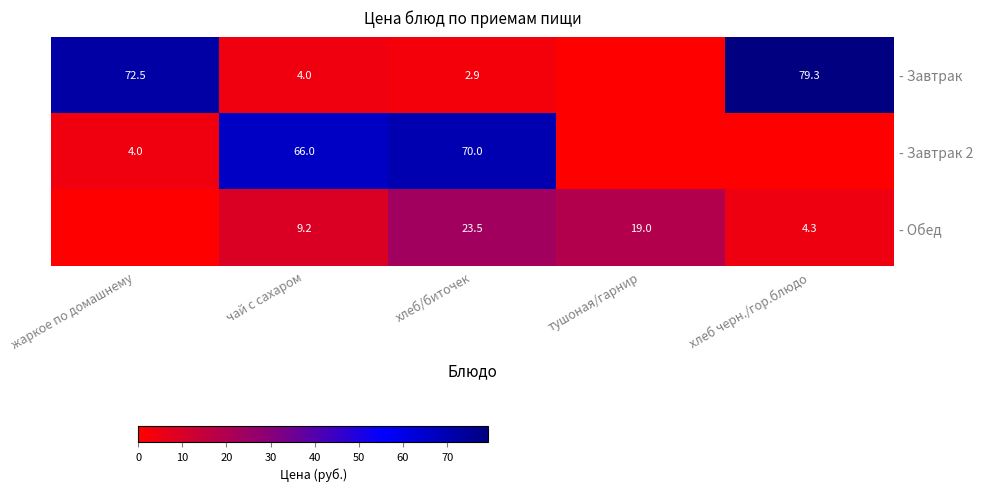

At how many categories does at least one series exceed 33?

4